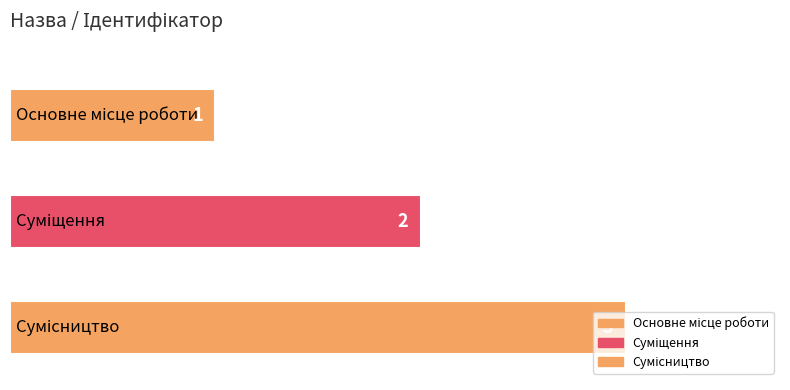

What is the label of the 3rd bar from the right?

Основне місце роботи